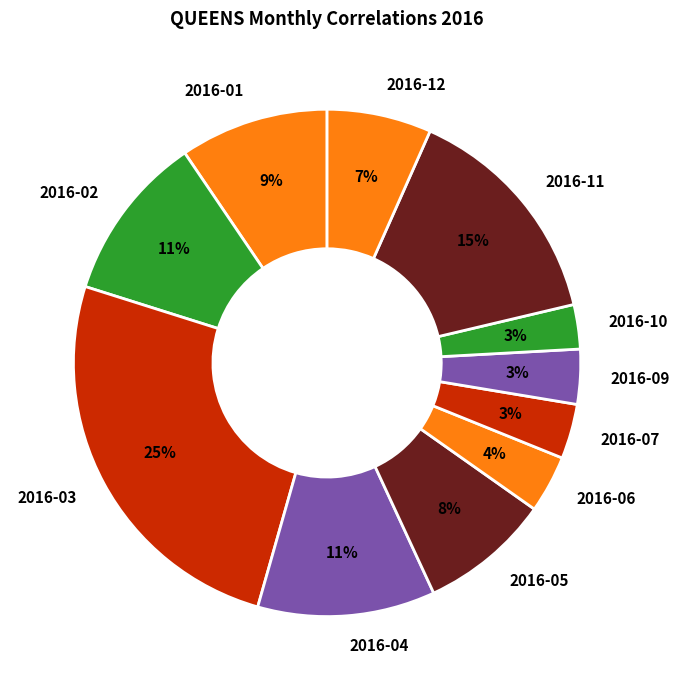

Which category has the biggest portion of the pie?

2016-03